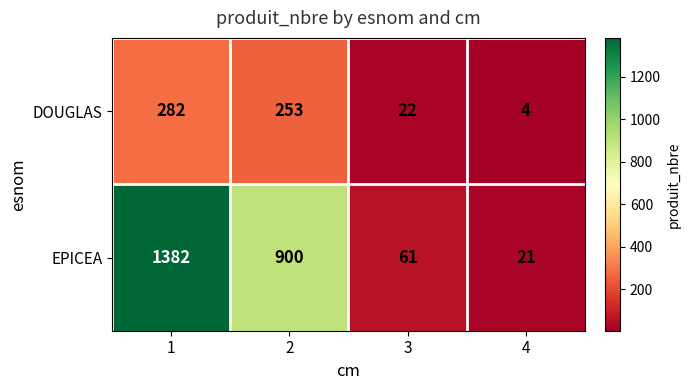

What is the spread (max minus min) of values at 2?

647